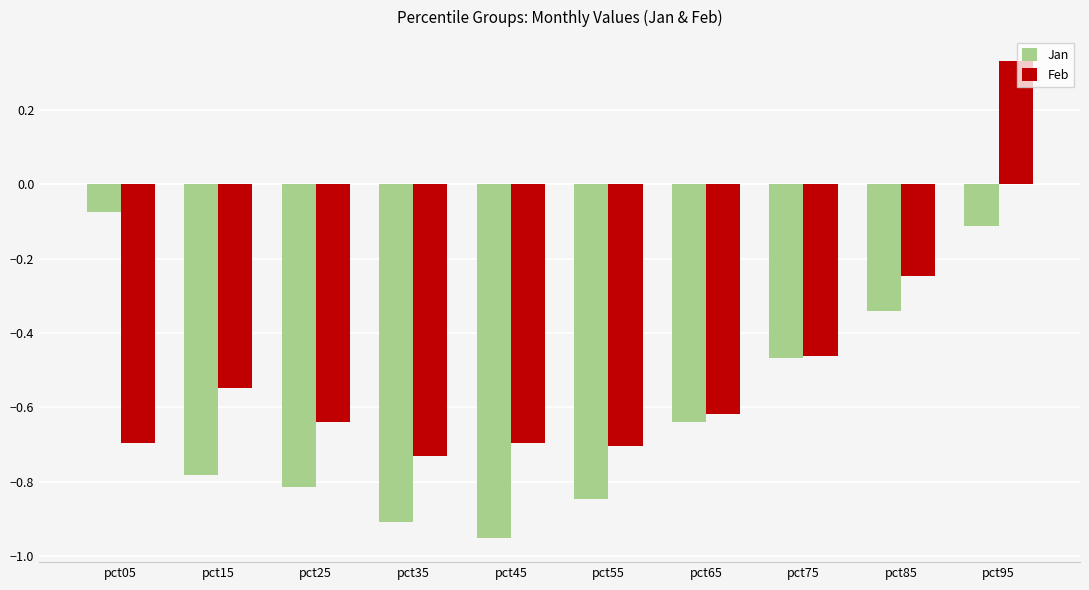

Which label corresponds to the largest value in the chart?

pct95